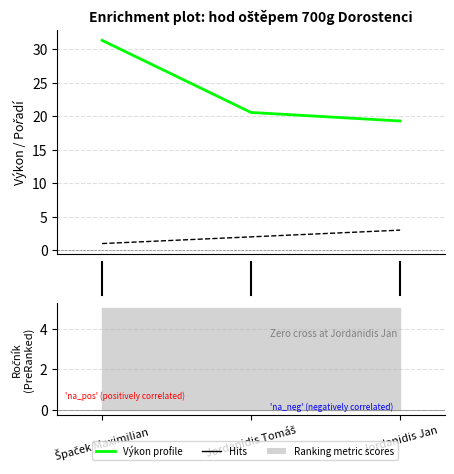

What is the difference between the highest and lowest values at Jordanidis Tomáš?

18.5